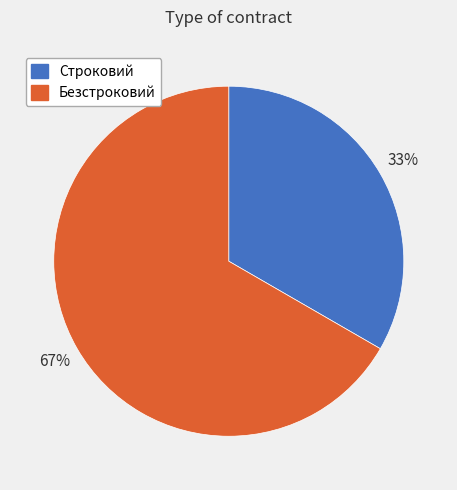

Which category has the smallest portion of the pie?

Строковий